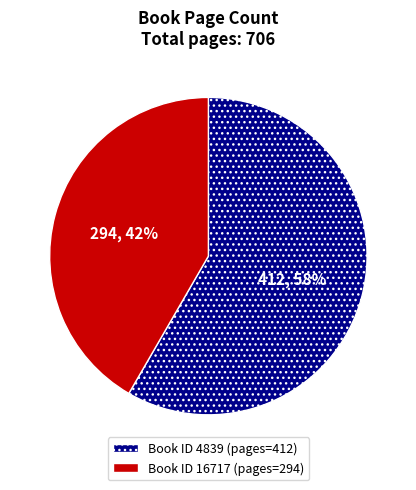

To the nearest percent, what is the average slice percentage?

50%